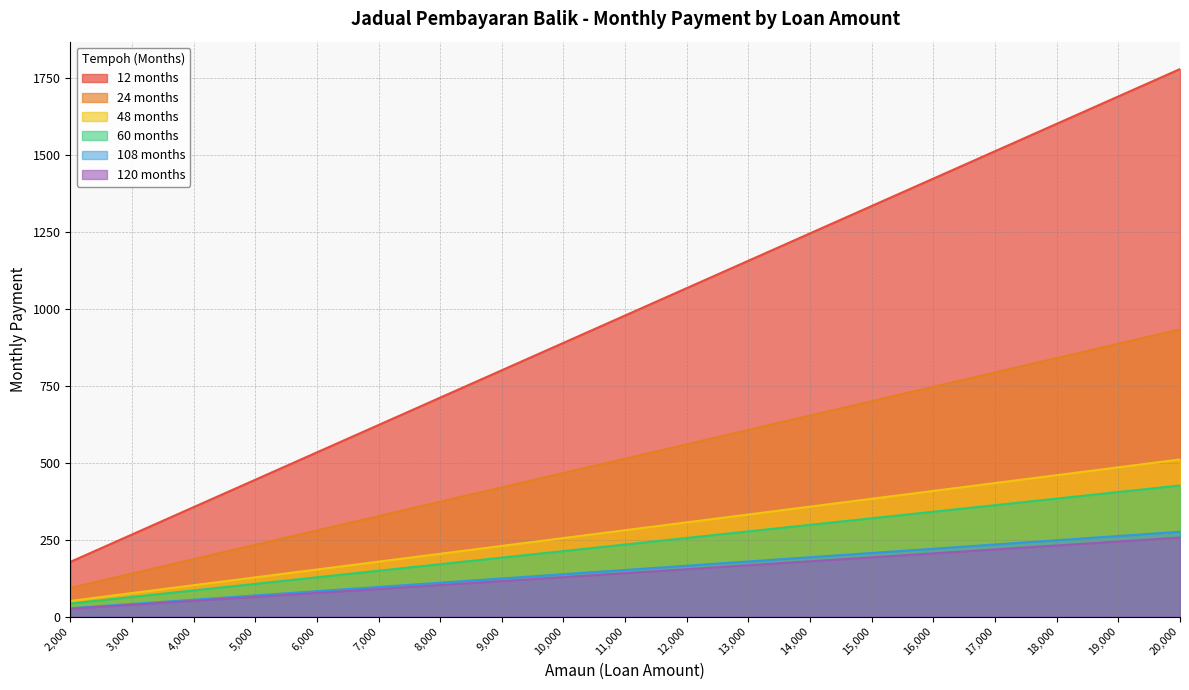

At 8000, list the series in order from smallest to largest.

120 months, 108 months, 24 months, 48 months, 60 months, 12 months